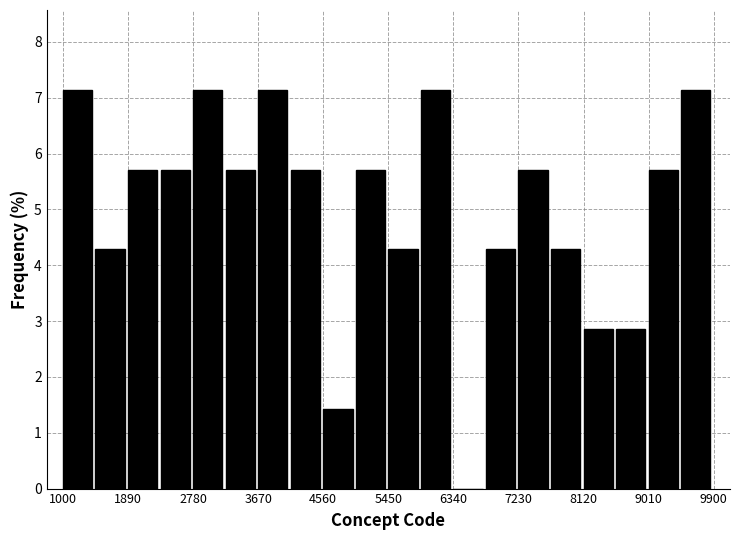

Reading left to right, list every bar in this chart as the range it spans on the x-axis followed by its height. Neither the bar edges nor the heights are printed on the chart, so give them approximately, as read against the axes.

1000 to 1400: 7.1
1400 to 1900: 4.3
1900 to 2300: 5.7
2300 to 2800: 5.7
2800 to 3200: 7.1
3200 to 3700: 5.7
3700 to 4100: 7.1
4100 to 4600: 5.7
4600 to 5000: 1.4
5000 to 5500: 5.7
5500 to 5900: 4.3
5900 to 6300: 7.1
6300 to 6800: 0
6800 to 7200: 4.3
7200 to 7700: 5.7
7700 to 8100: 4.3
8100 to 8600: 2.9
8600 to 9000: 2.9
9000 to 9500: 5.7
9500 to 9900: 7.1